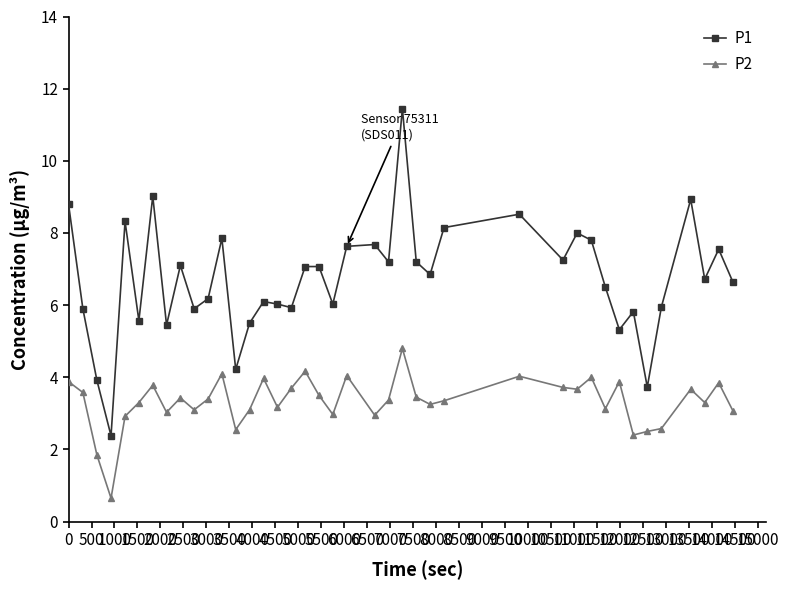

True or false: P2 has more than 1 interior local peaks.

True